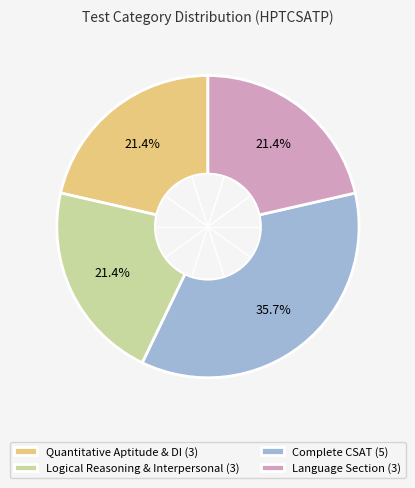

Does Logical Reasoning & Interpersonal represent more than half of the total?

No